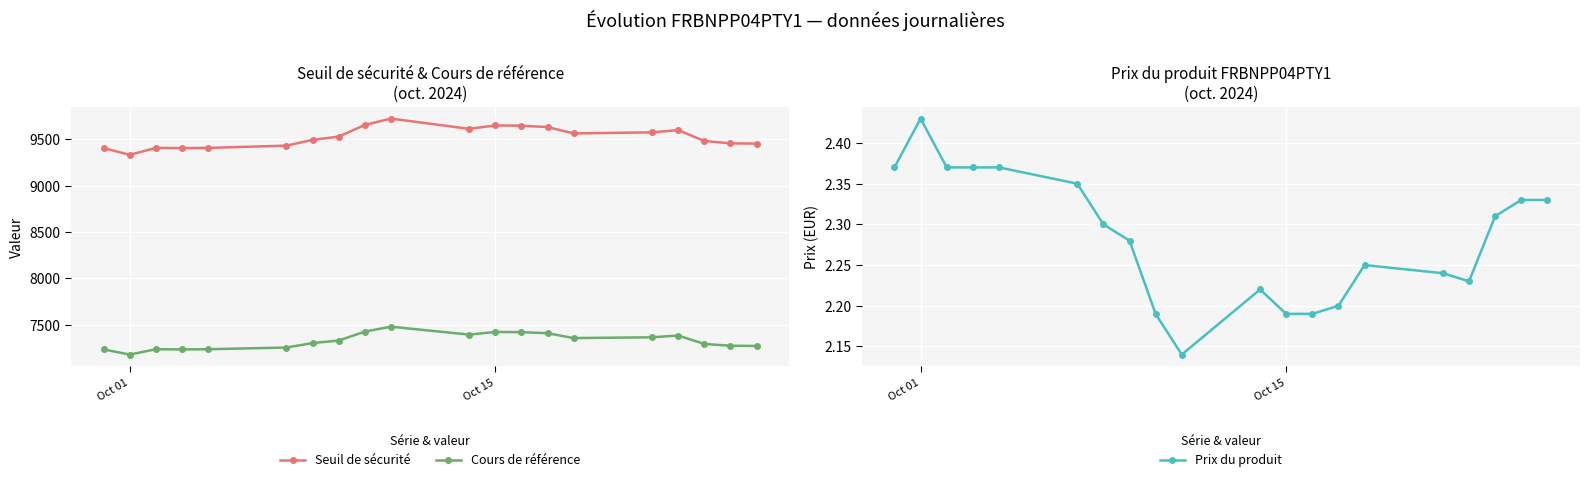

What is the value of the Seuil de sécurité point at the 4th from the left?

9405.6